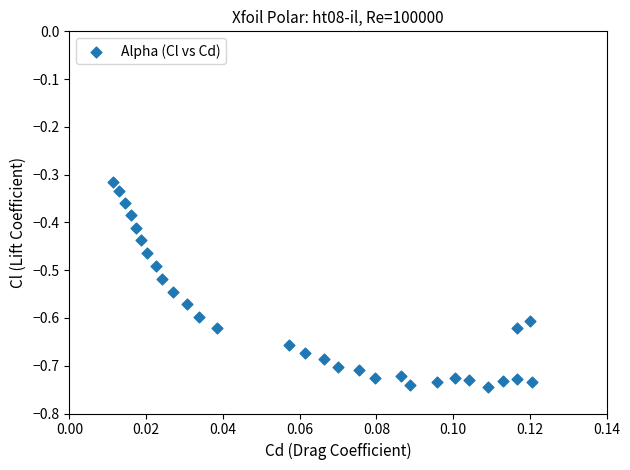

What is the range of Y values (max minus min)?

0.4